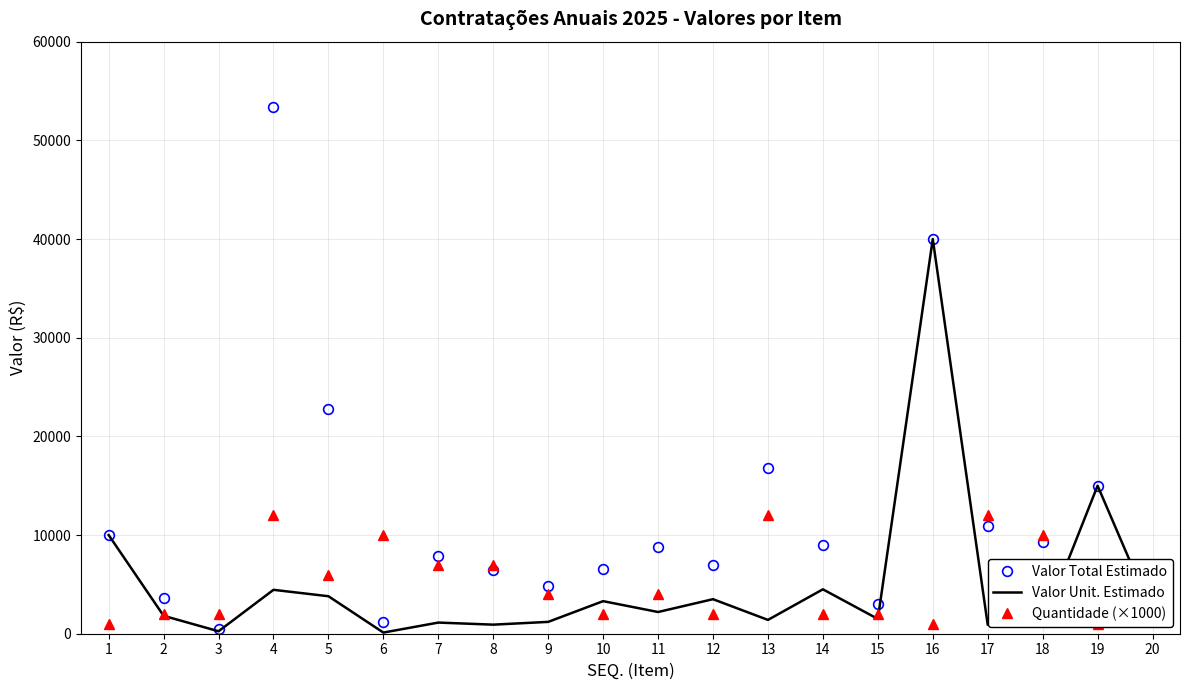

Where is the first local minimum for Quantidade (×1000)?

5